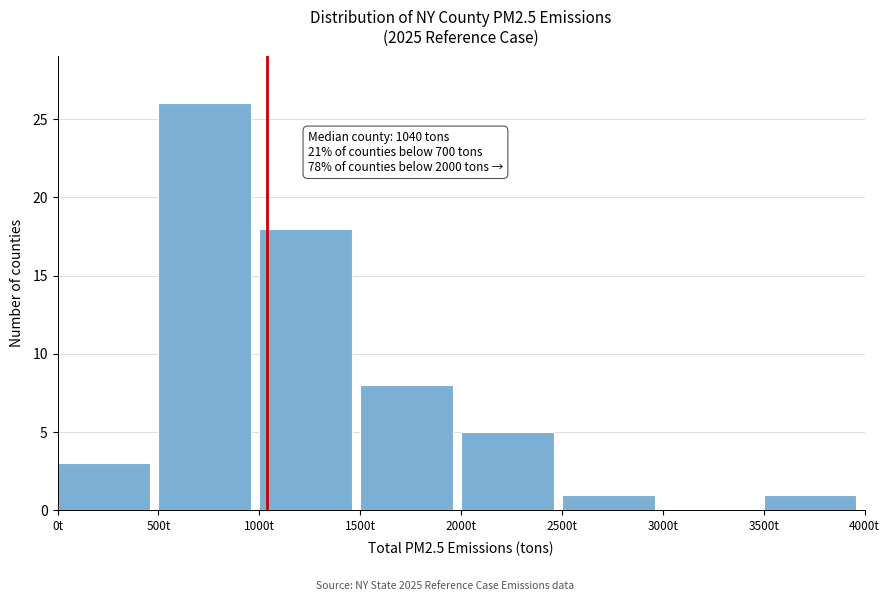

Which range on the x-axis has the tallest bar?

500 to 1000